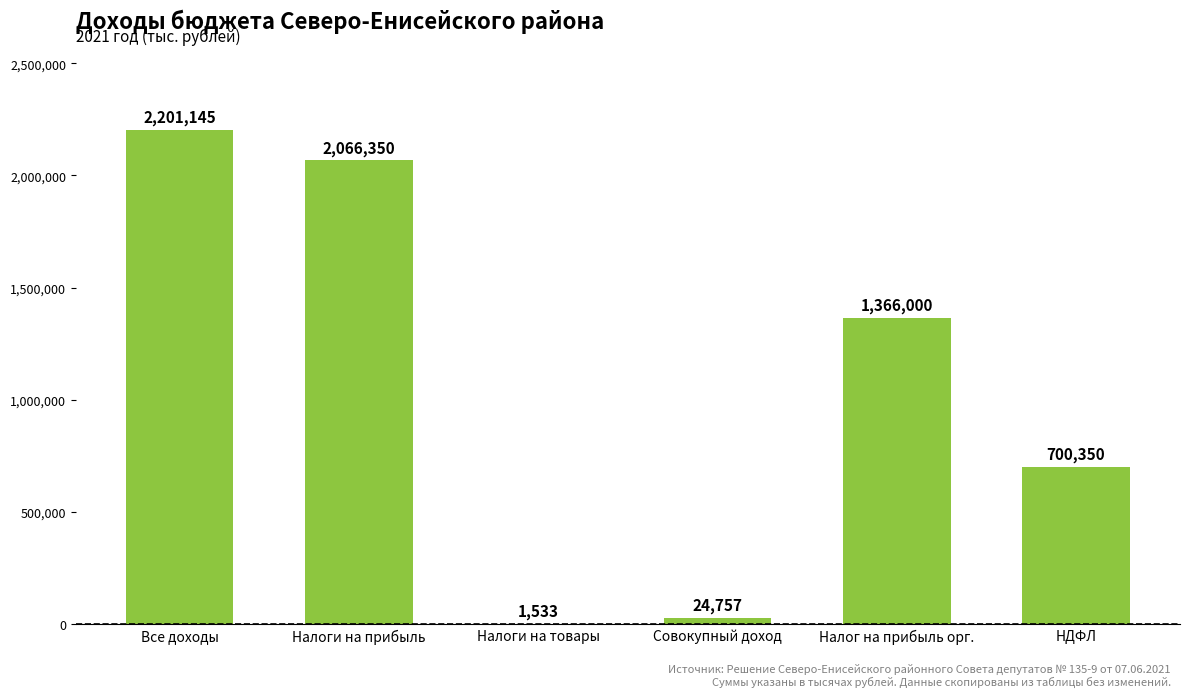

The value at НДФЛ is 700350.0. True or false?

True